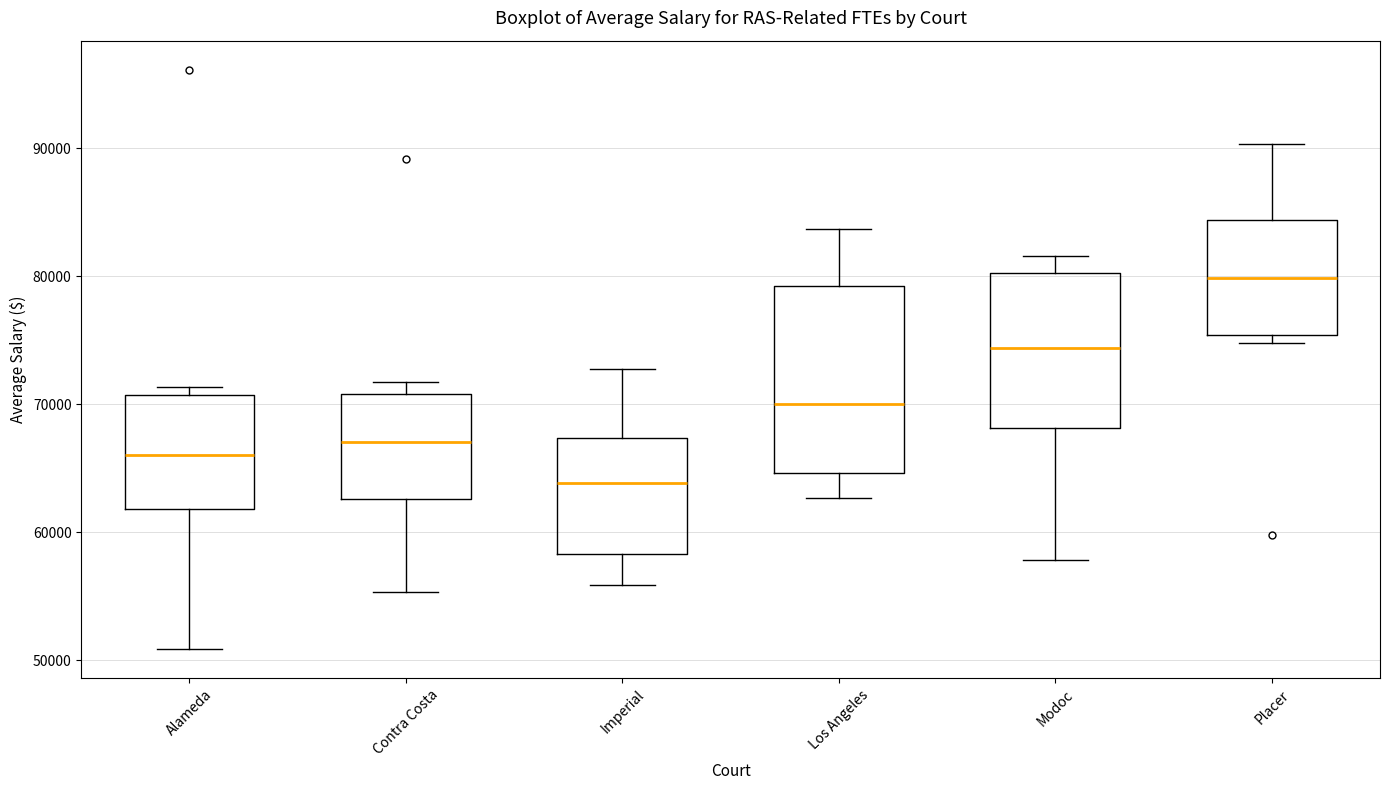

Comparing the boxes themselves (not the whiskers), which one is the tallest?

Los Angeles